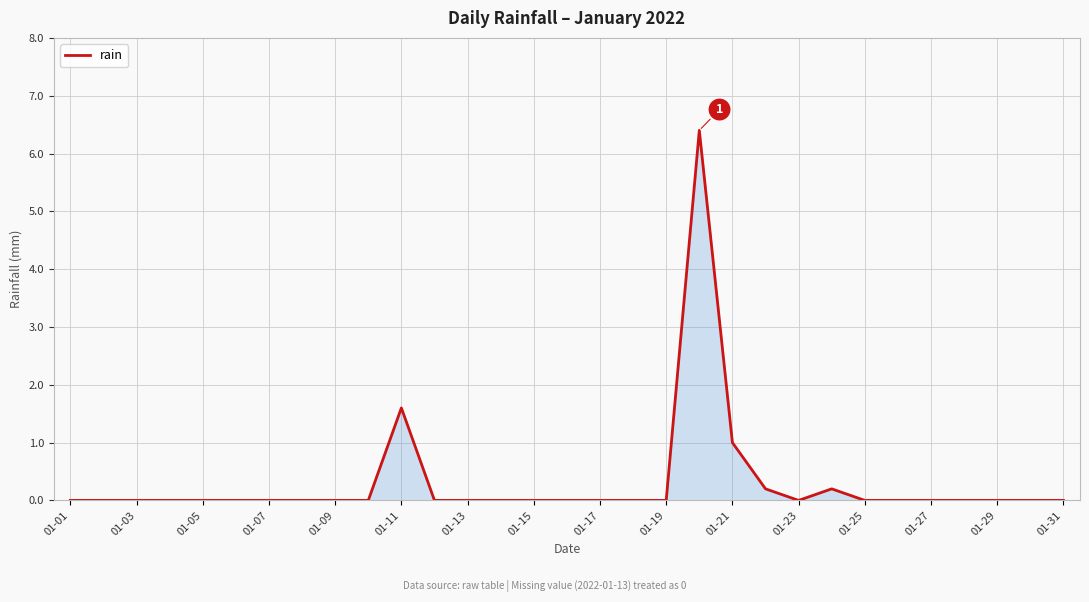

What is the difference between the maximum and minimum values?

6.4